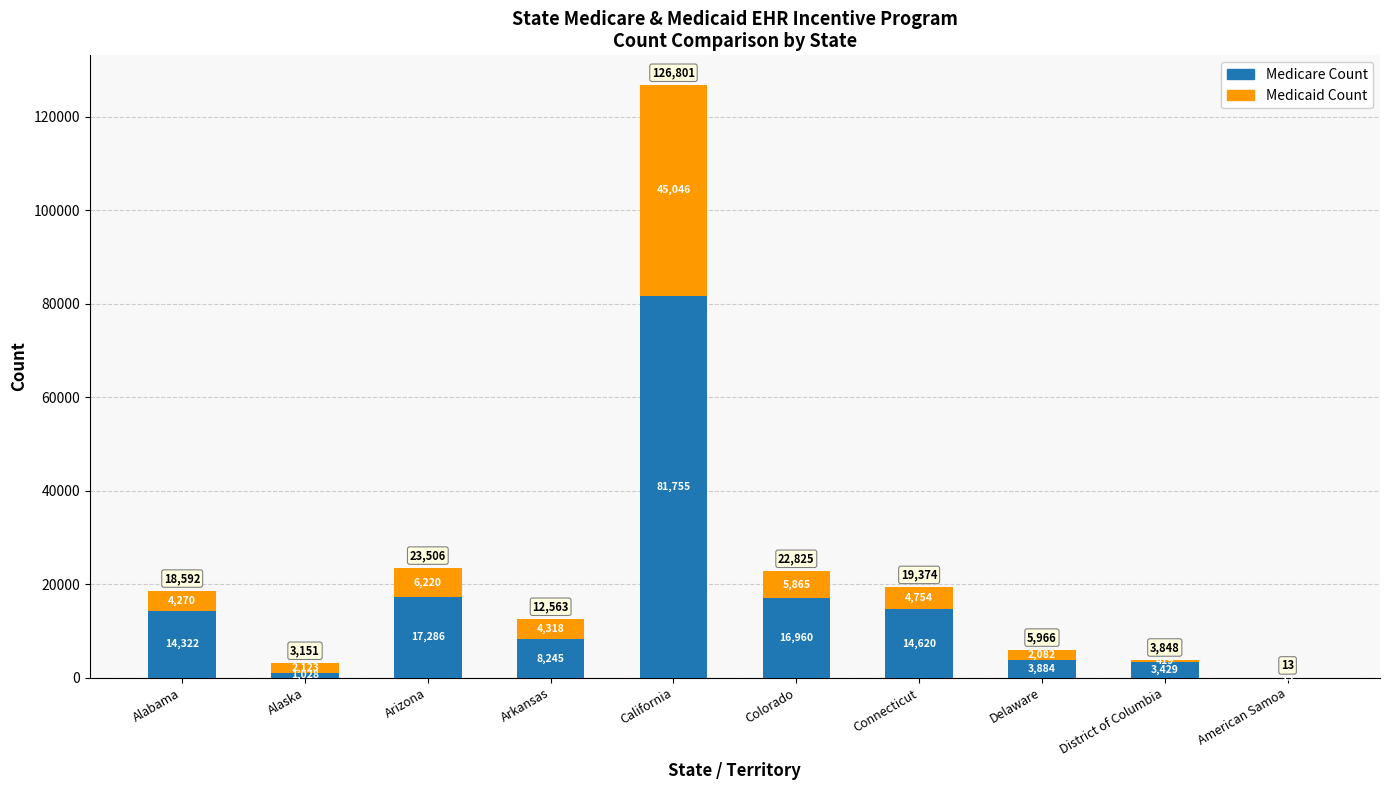

Does the chart contain stacked bars?

Yes